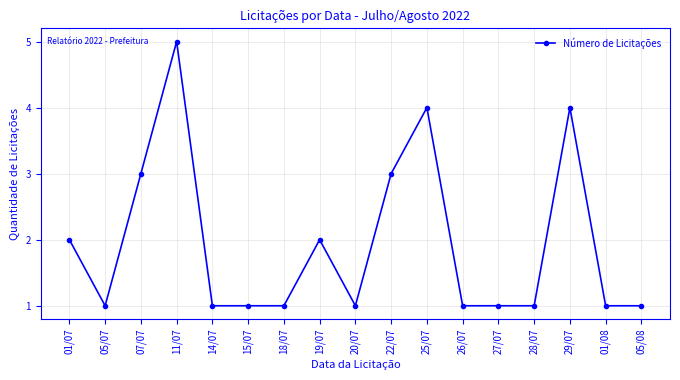

Which label corresponds to the largest value in the chart?

11/07